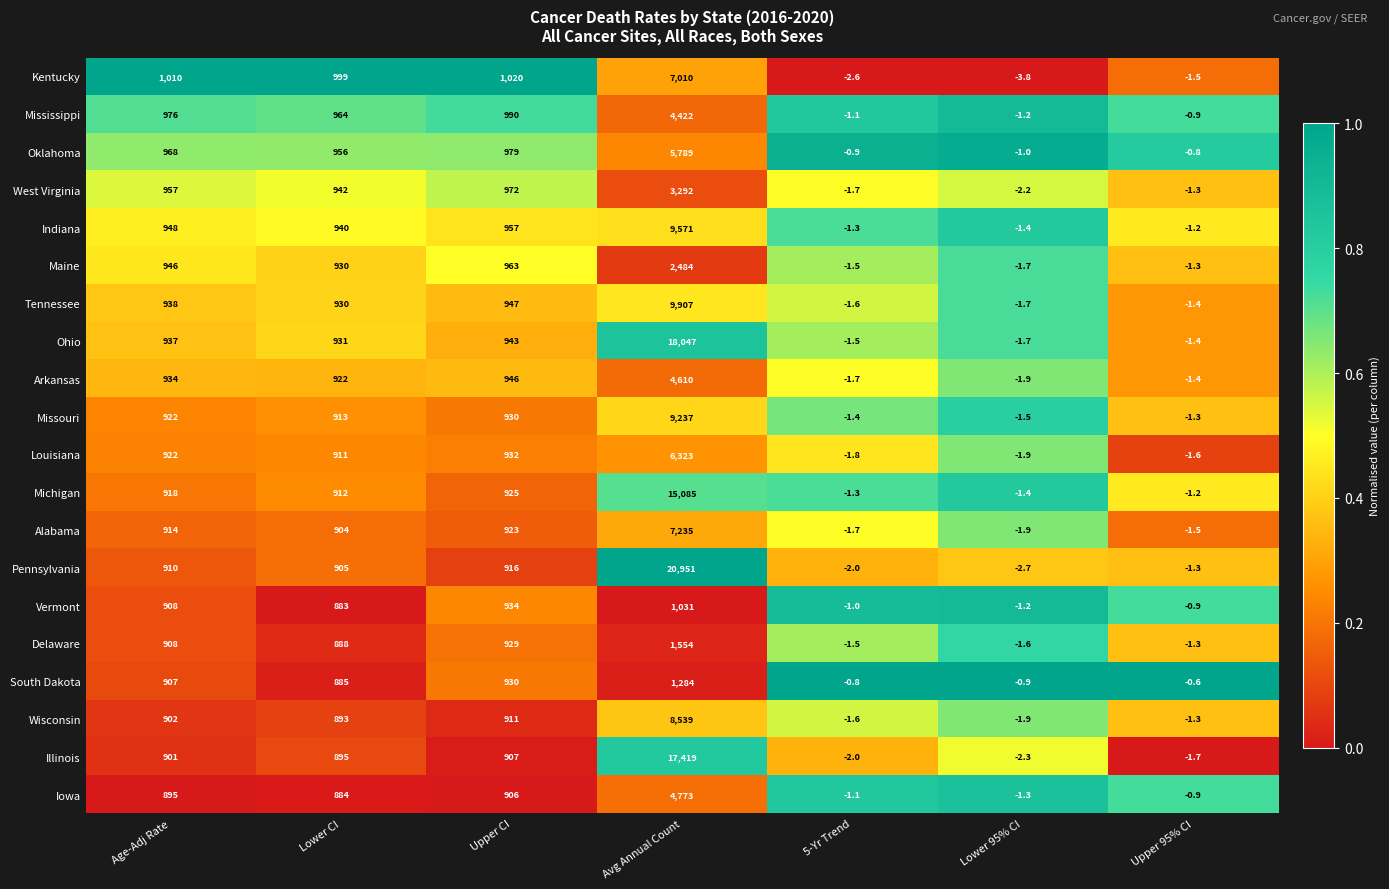

What is the total value across all series at Age-Adj Rate?

18621.0